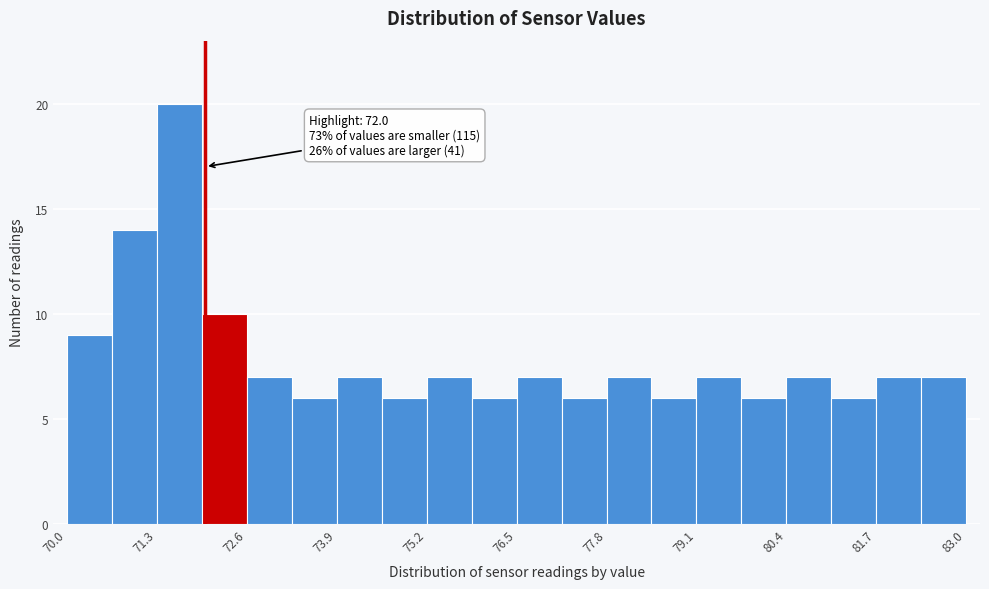

Around what value on the x-axis is the tallest bar? Give the approximate position of its centre, as read against the axis.

71.6